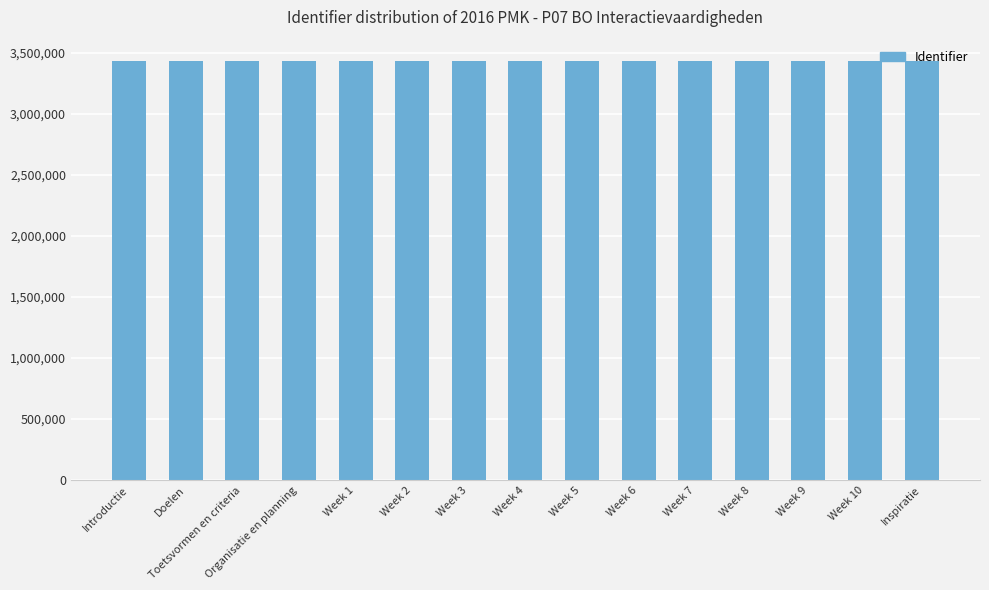

What is the ratio of the value at Week 8 to the value at Week 10?

1.0